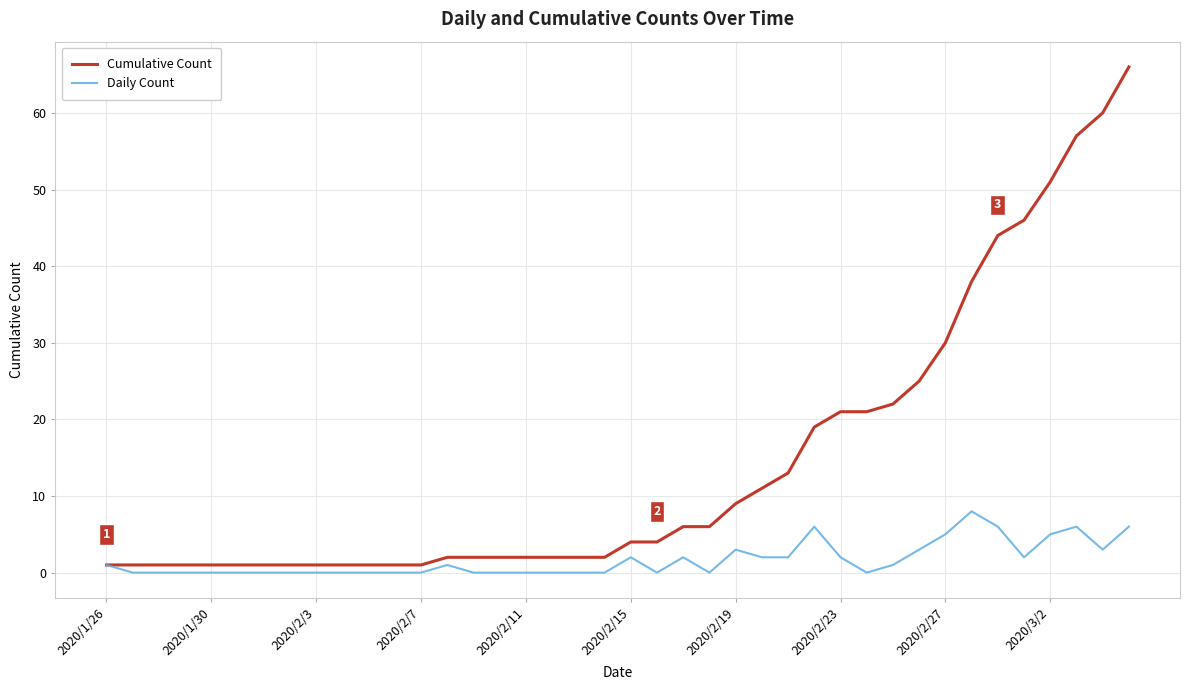

Which series has the largest range (max minus min)?

Cumulative Count